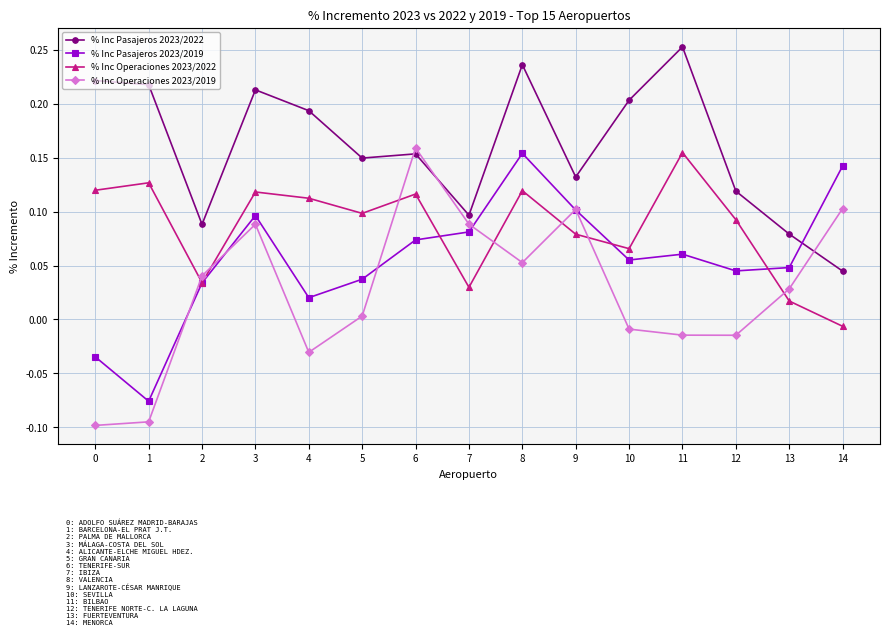

At which category does the chart reach its peak across all series?

11